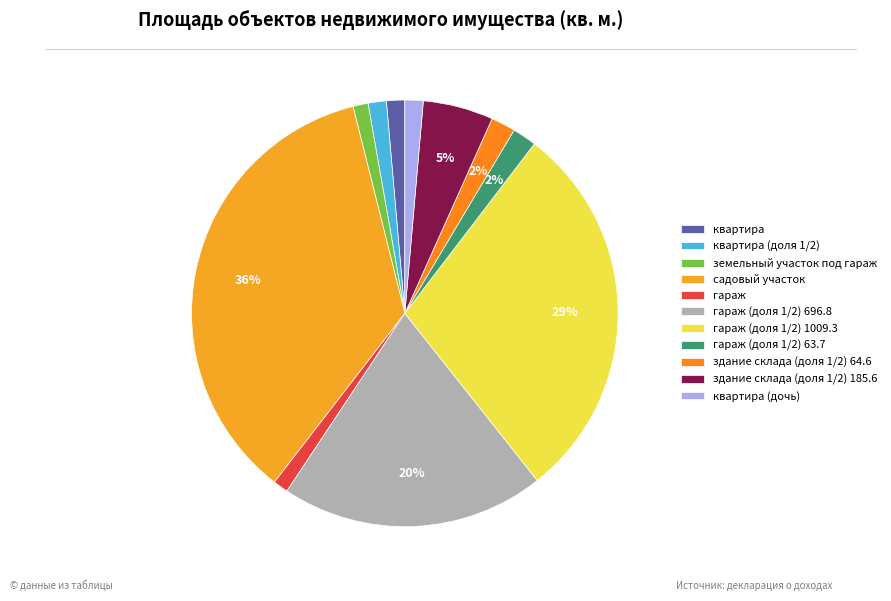

Count the number of slices in the pie.

11